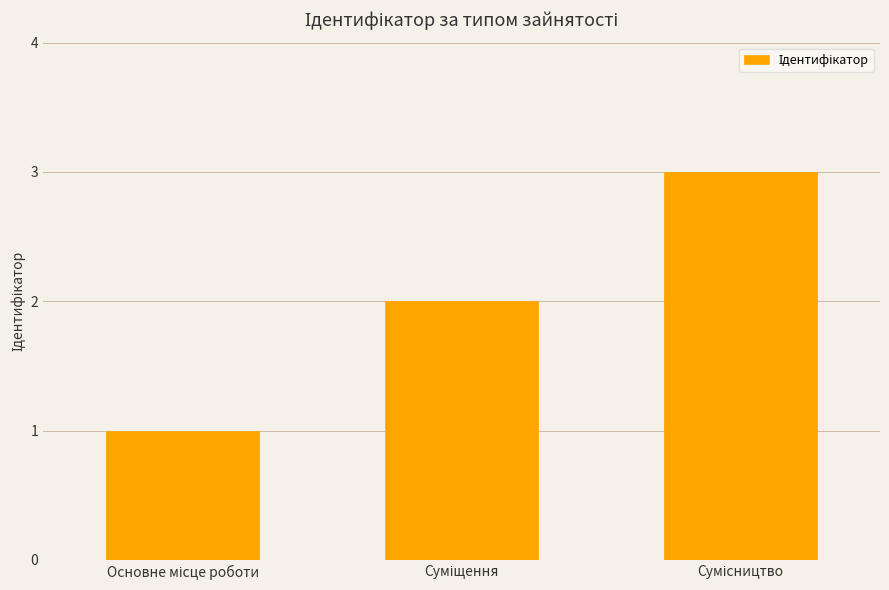

What is the greatest value displayed?

3